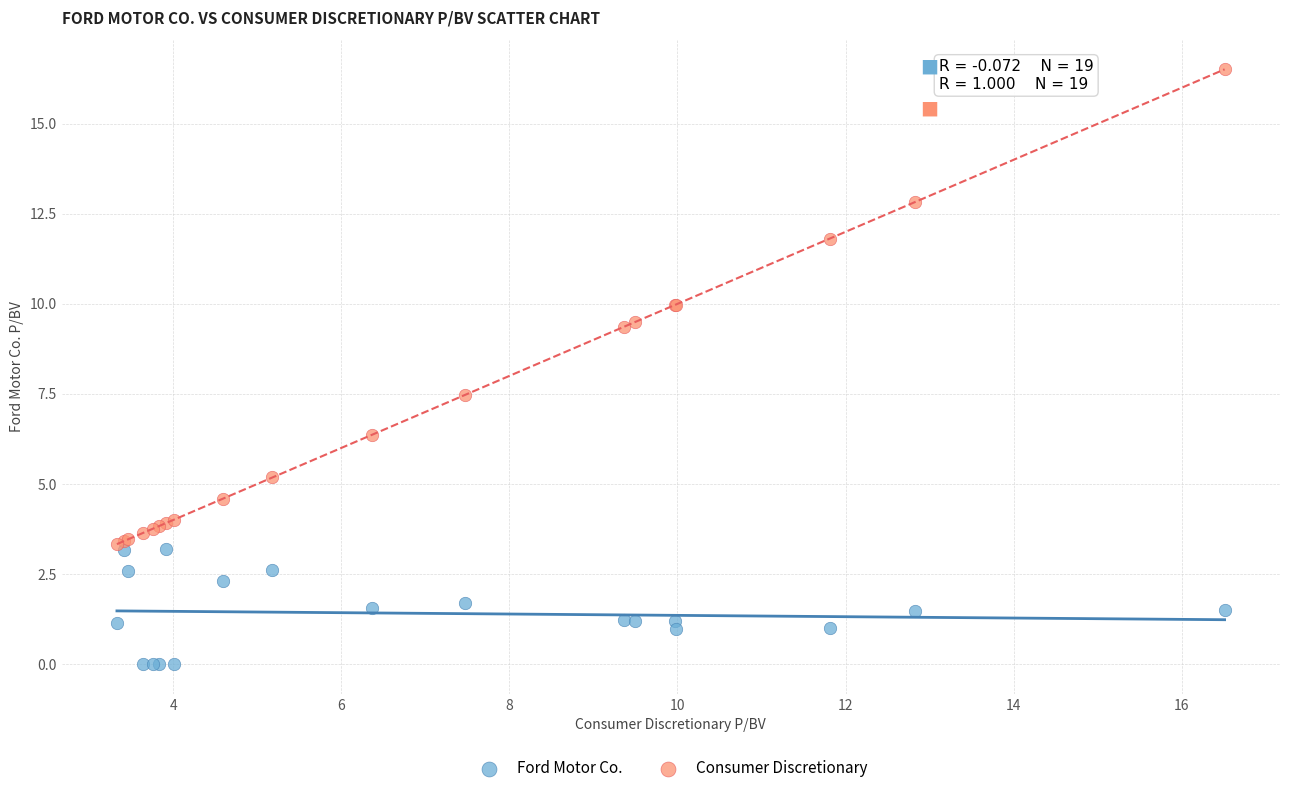

Across all series, what Y value is closest to 8?

7.5